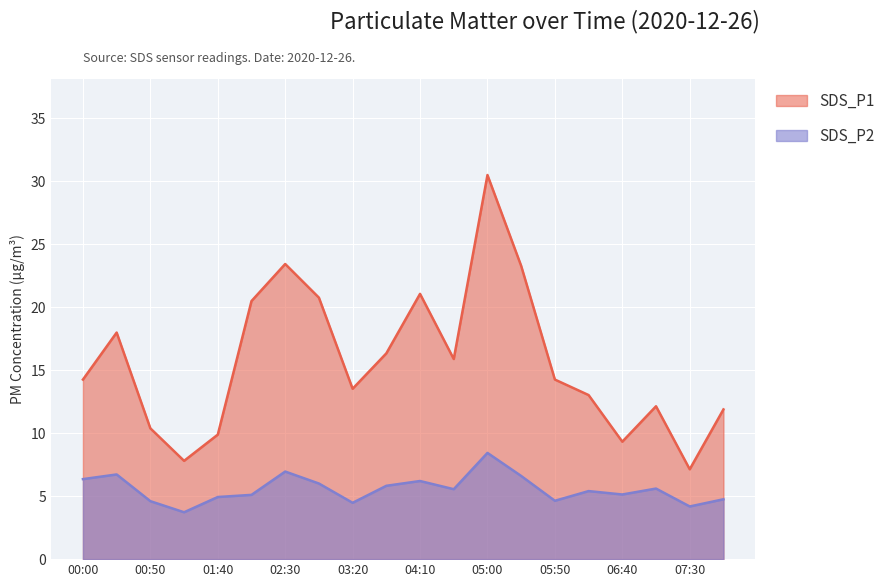

What are all the series names shown in the legend?

SDS_P1, SDS_P2